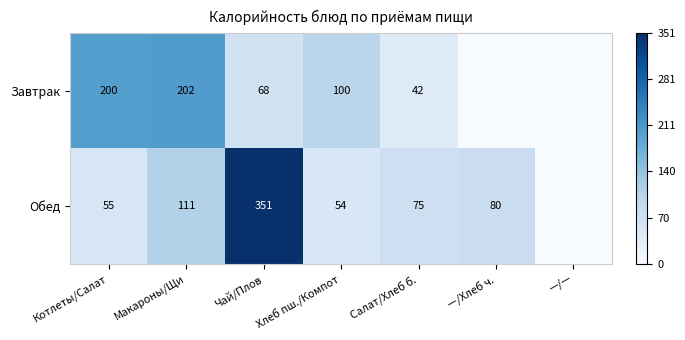

At which category is the sum across all series the highest?

Чай/Плов